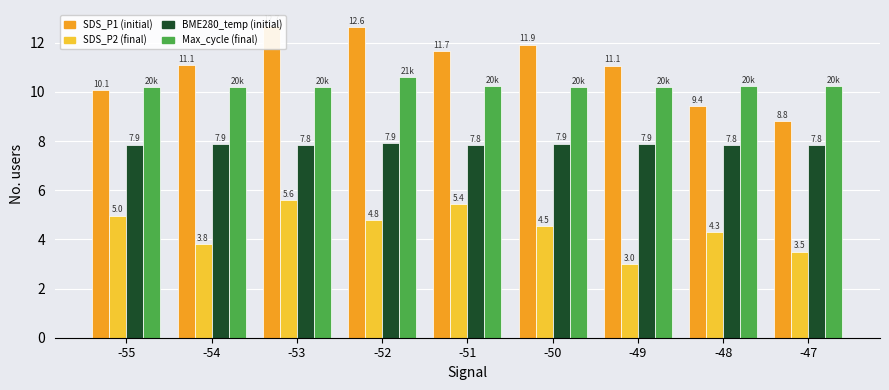

At which label does SDS_P1 first exceed 11?

-54